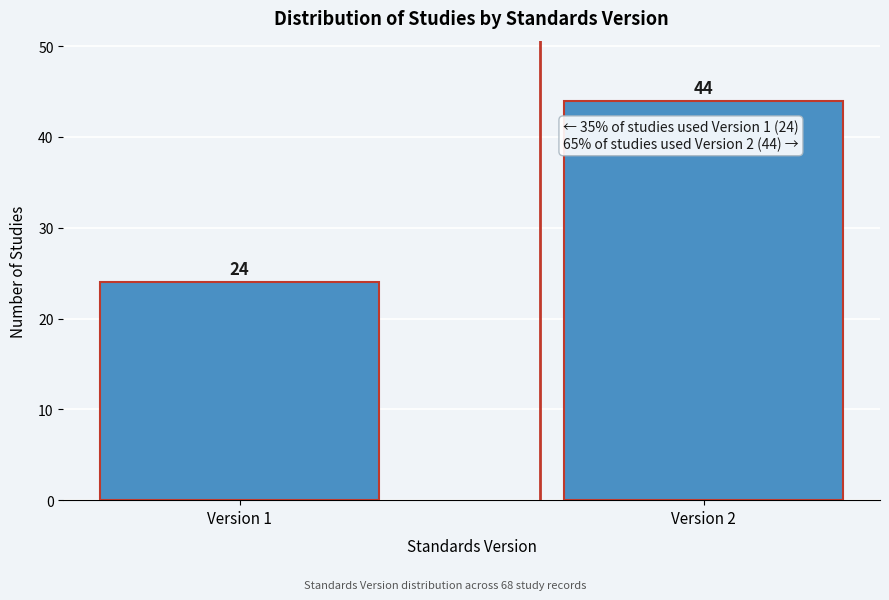

Reading left to right, transcribe all the data shown in this chart.

Version 1=24	Version 2=44